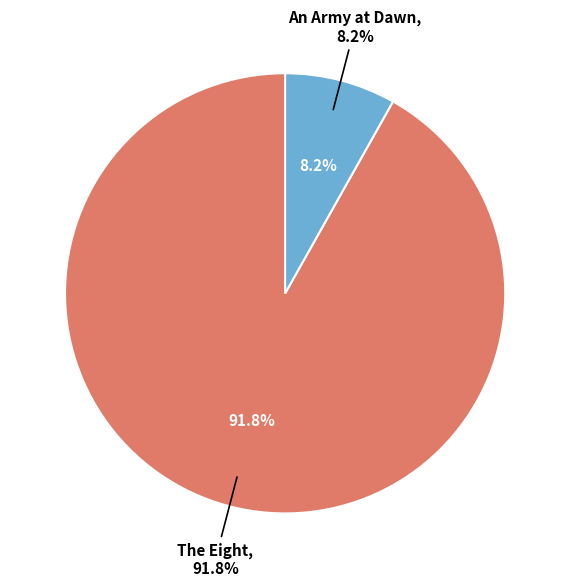

Is there a majority slice in this chart?

Yes